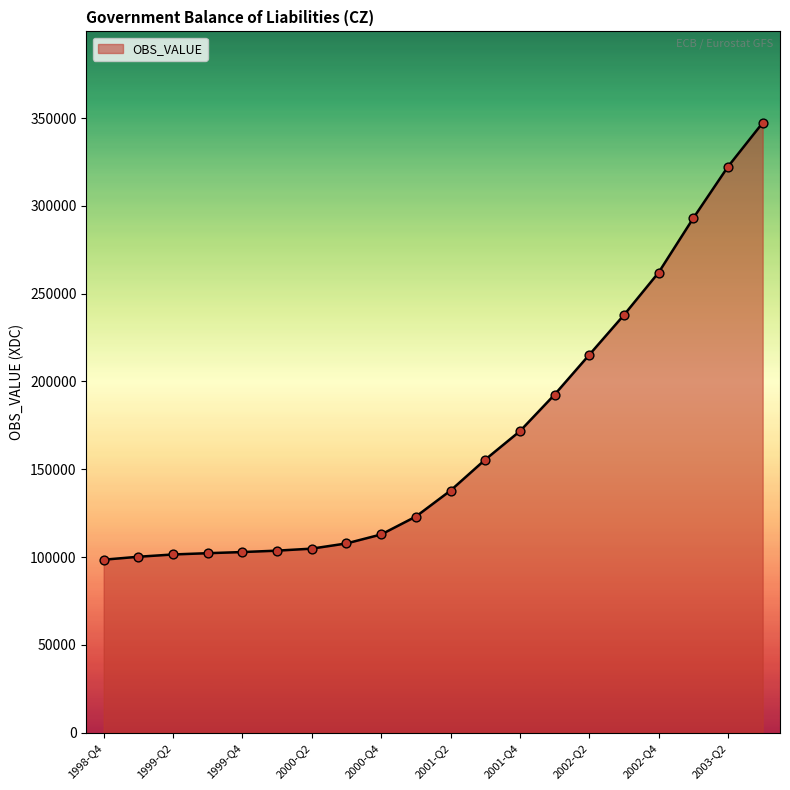

What is the maximum value shown in the chart?

347230